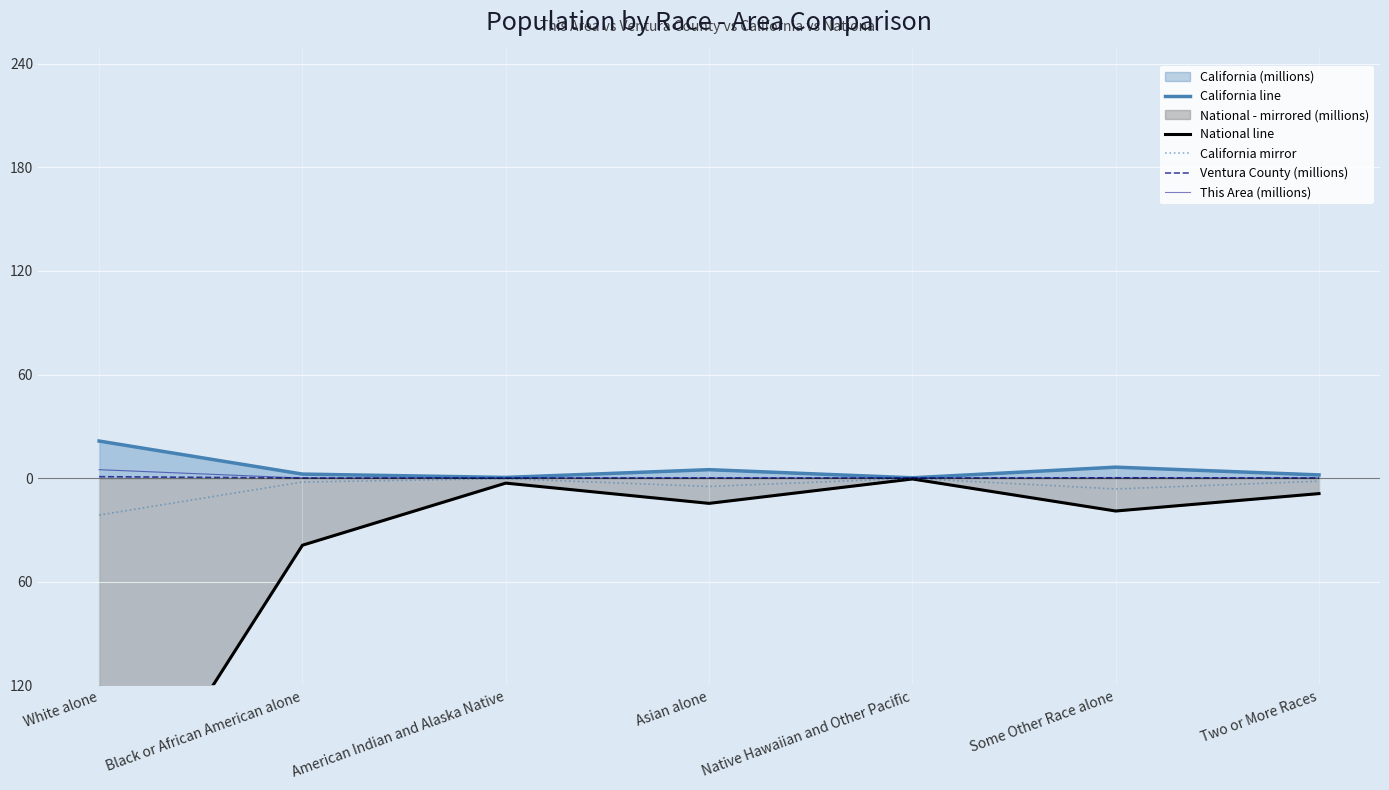

Which has a higher value, White alone or American Indian and Alaska Native?

White alone